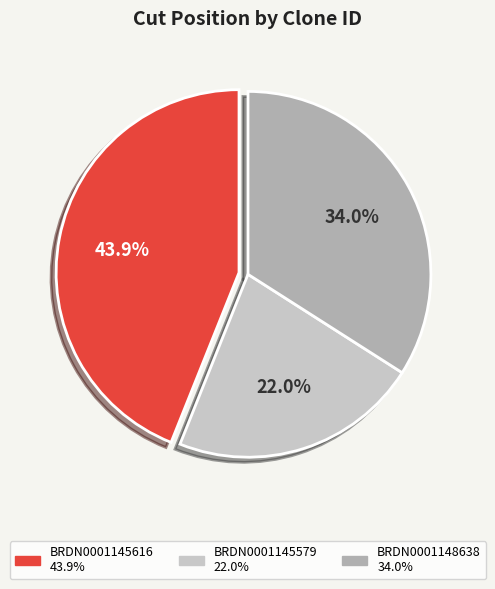

Count the number of slices in the pie.

3